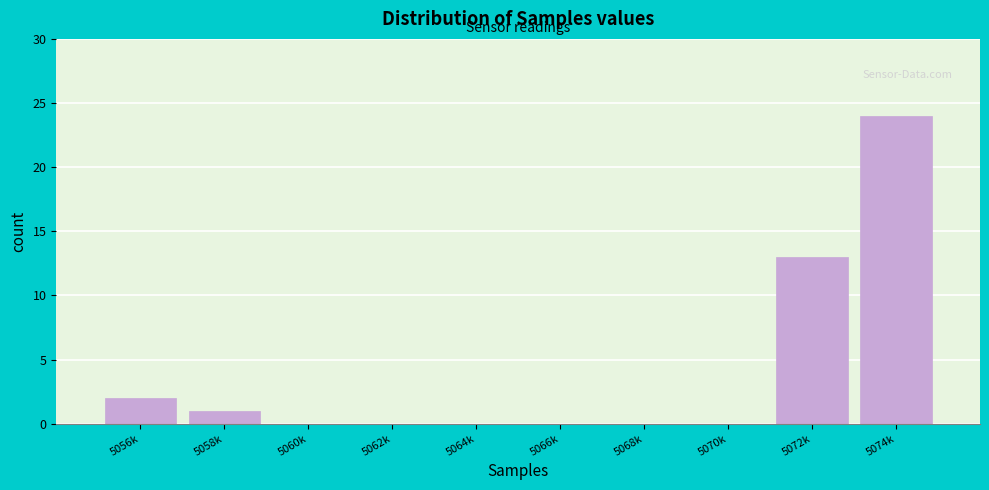

Reading right to left, list all the values displayed in this chart.

5074k=24	5072k=13	5070k=0	5068k=0	5066k=0	5064k=0	5062k=0	5060k=0	5058k=1	5056k=2